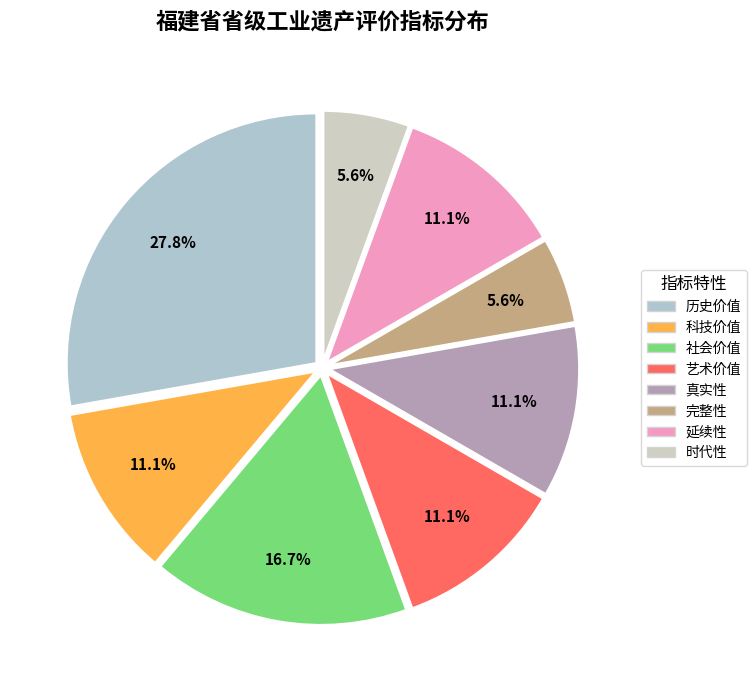

Does 完整性 represent more than half of the total?

No